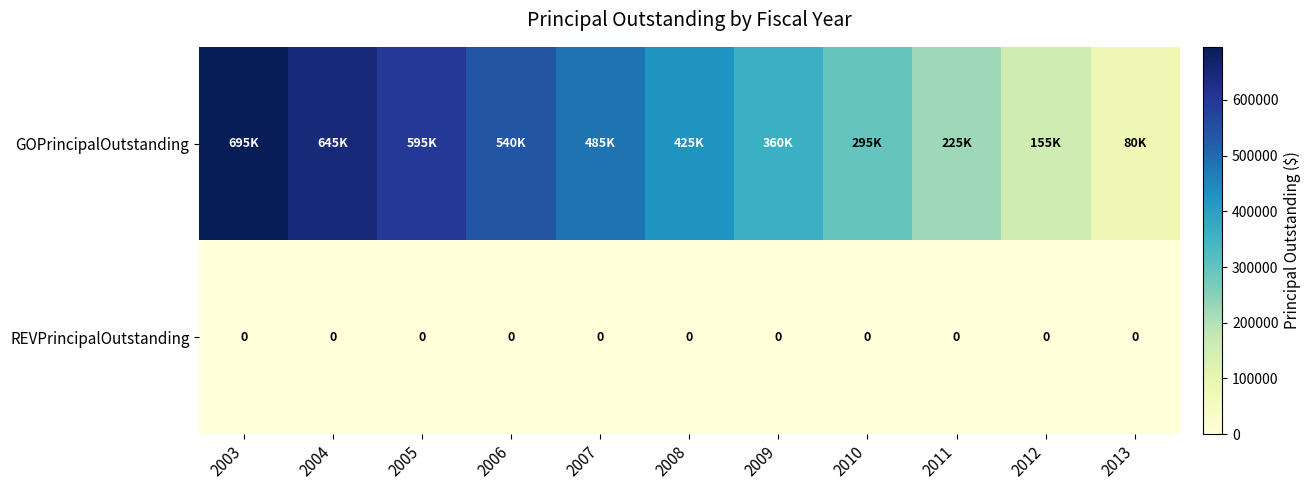

The value of REVPrincipalOutstanding at 2004 is 0. True or false?

True